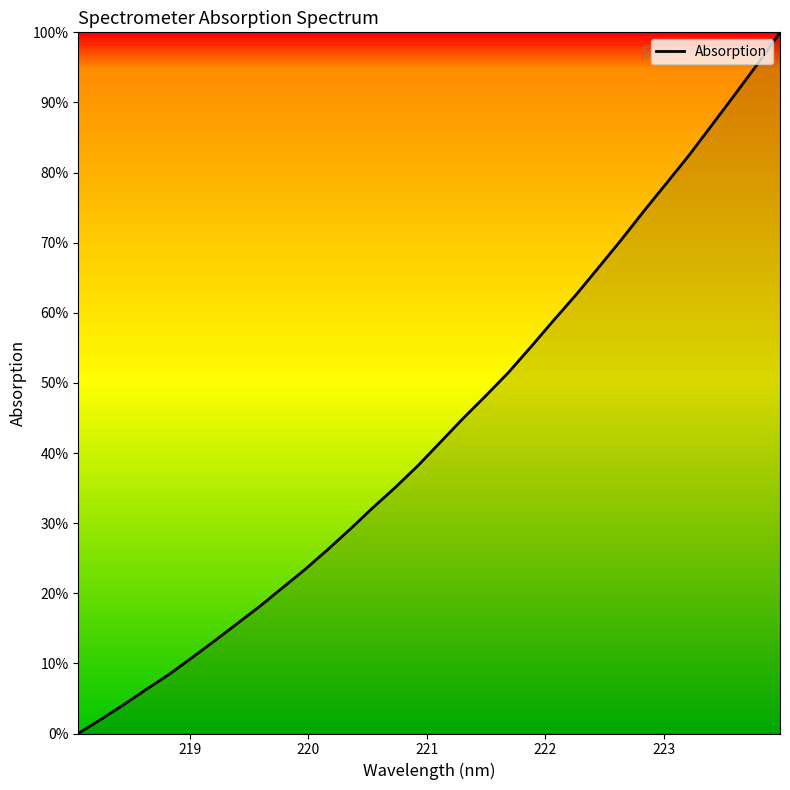

What is the average value?

43.5